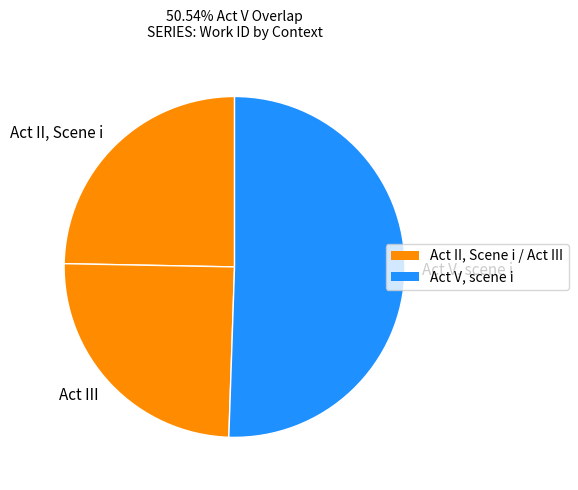

Do Act V, scene i and Act III together represent more than half of the pie?

Yes